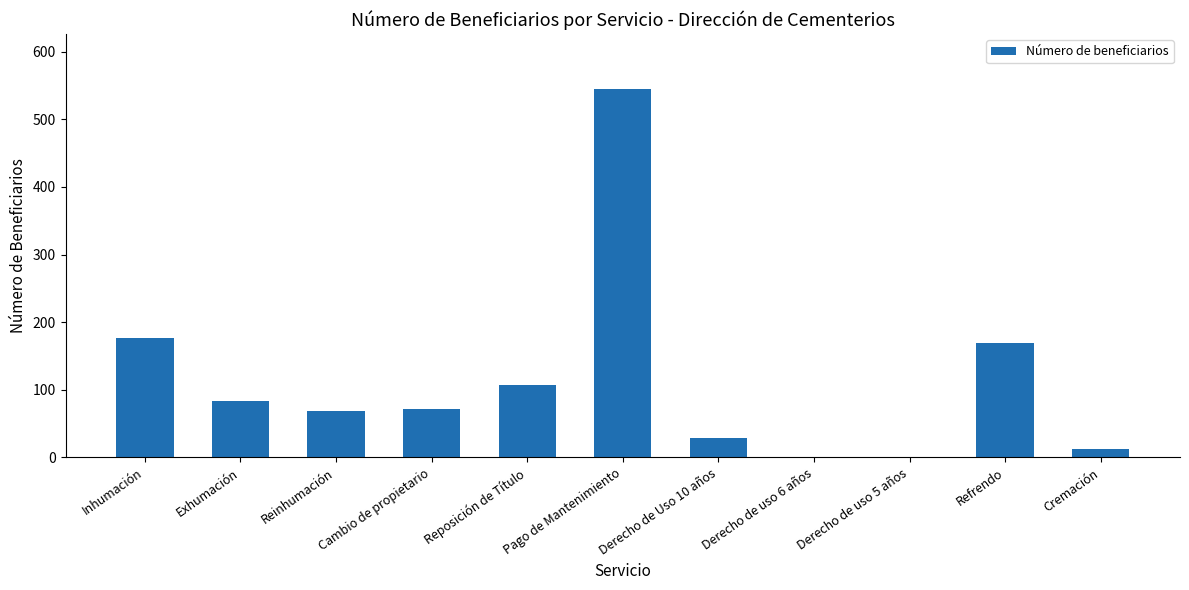

What is the sum of all values?

1262